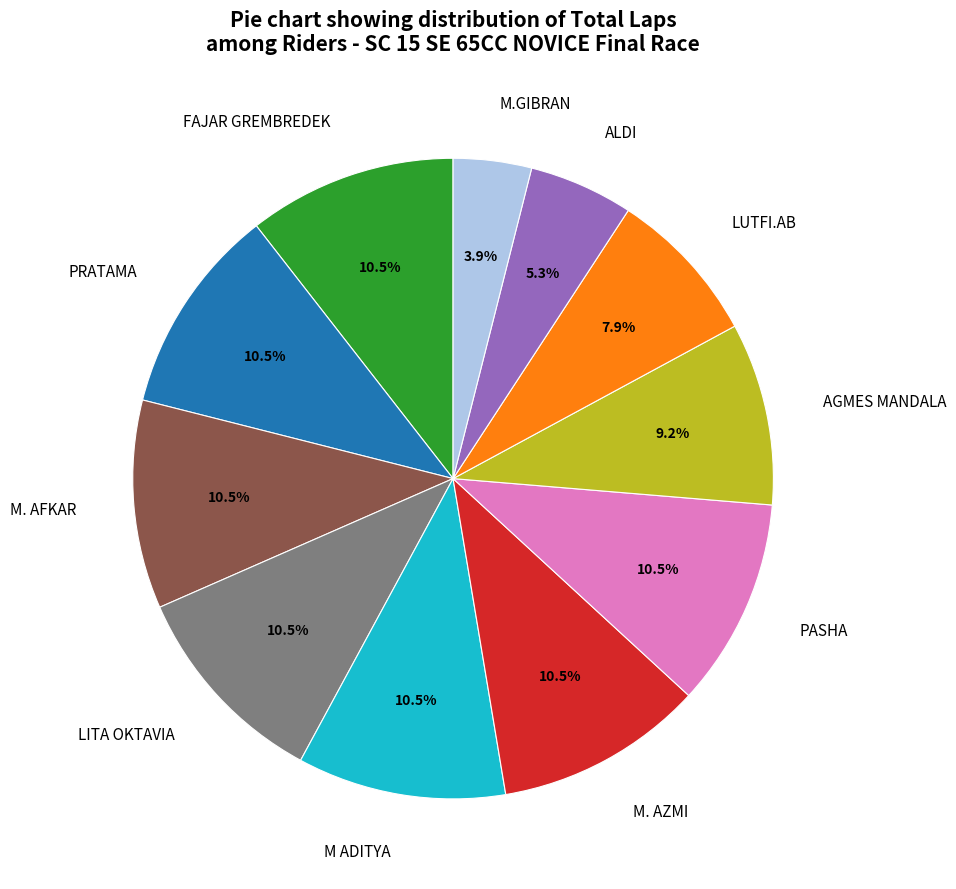

To the nearest percent, what is the combined percentage of M ADITYA and ALDI?

16%